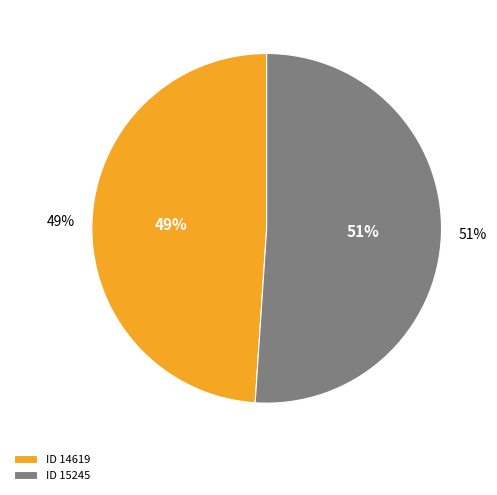

Which category has the biggest portion of the pie?

ID 15245